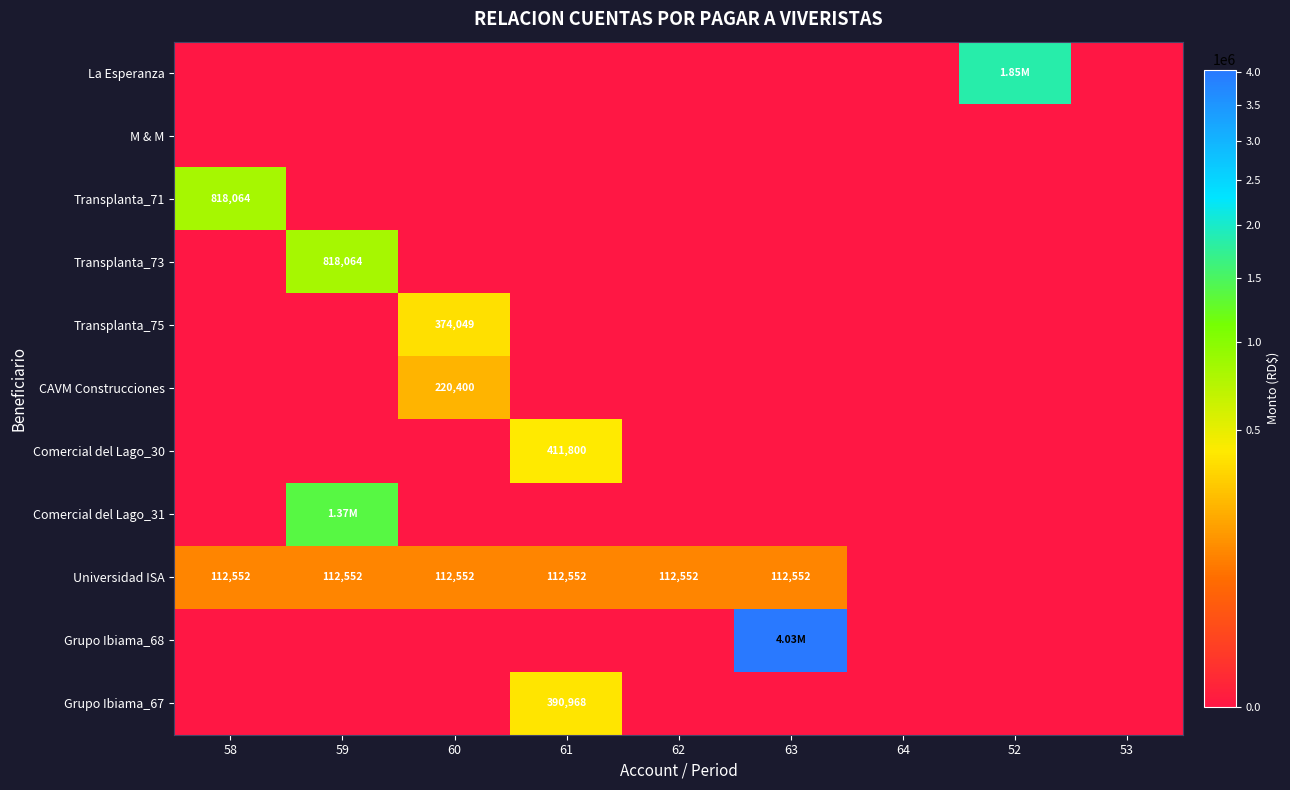

List the series in order of their peak value, lowest first.

M & M, Universidad ISA, CAVM Construcciones, Transplanta_75, Grupo Ibiama_67, Comercial del Lago_30, Transplanta_71, Transplanta_73, Comercial del Lago_31, La Esperanza, Grupo Ibiama_68